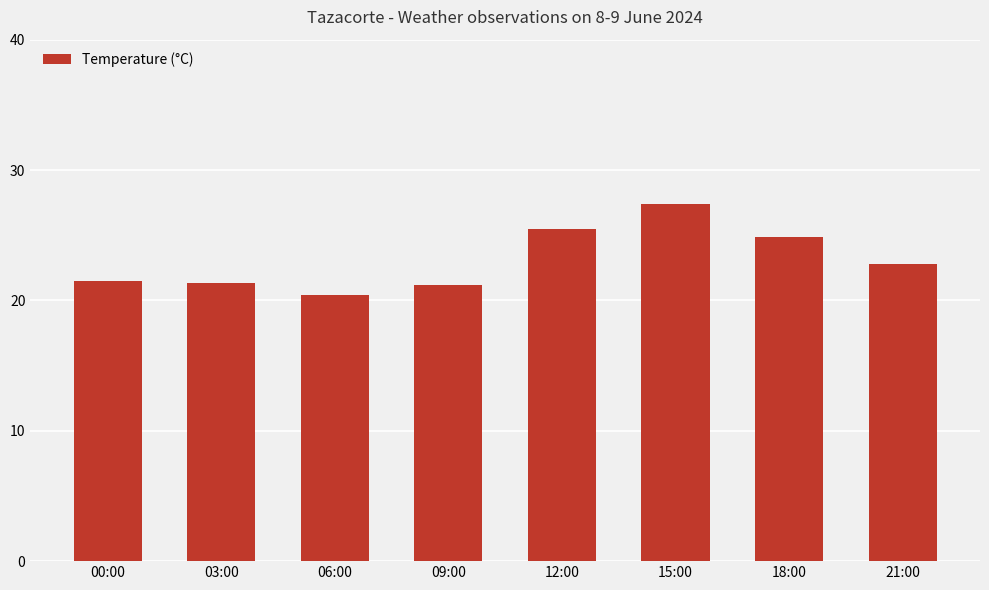

Which label corresponds to the largest value in the chart?

15:00